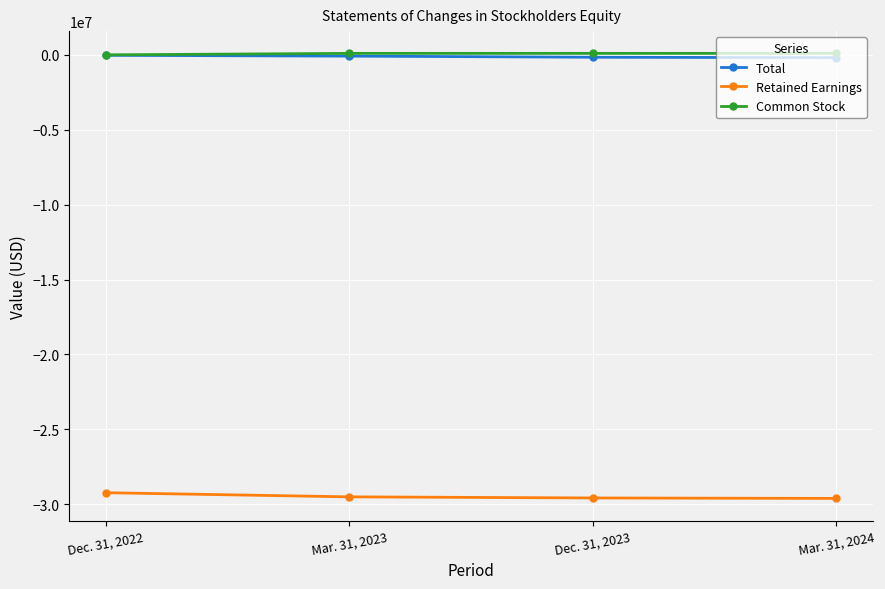

True or false: Retained Earnings has more than 2 interior local peaks.

False